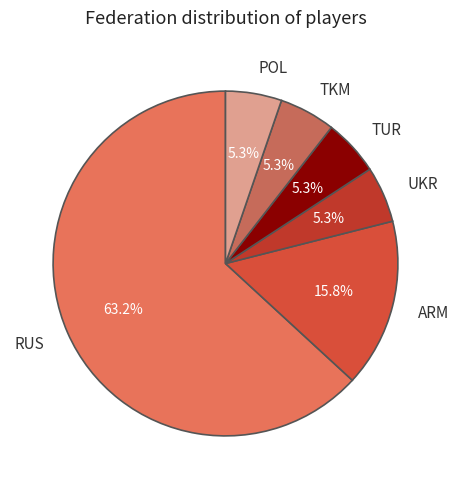

Which category has the biggest portion of the pie?

RUS